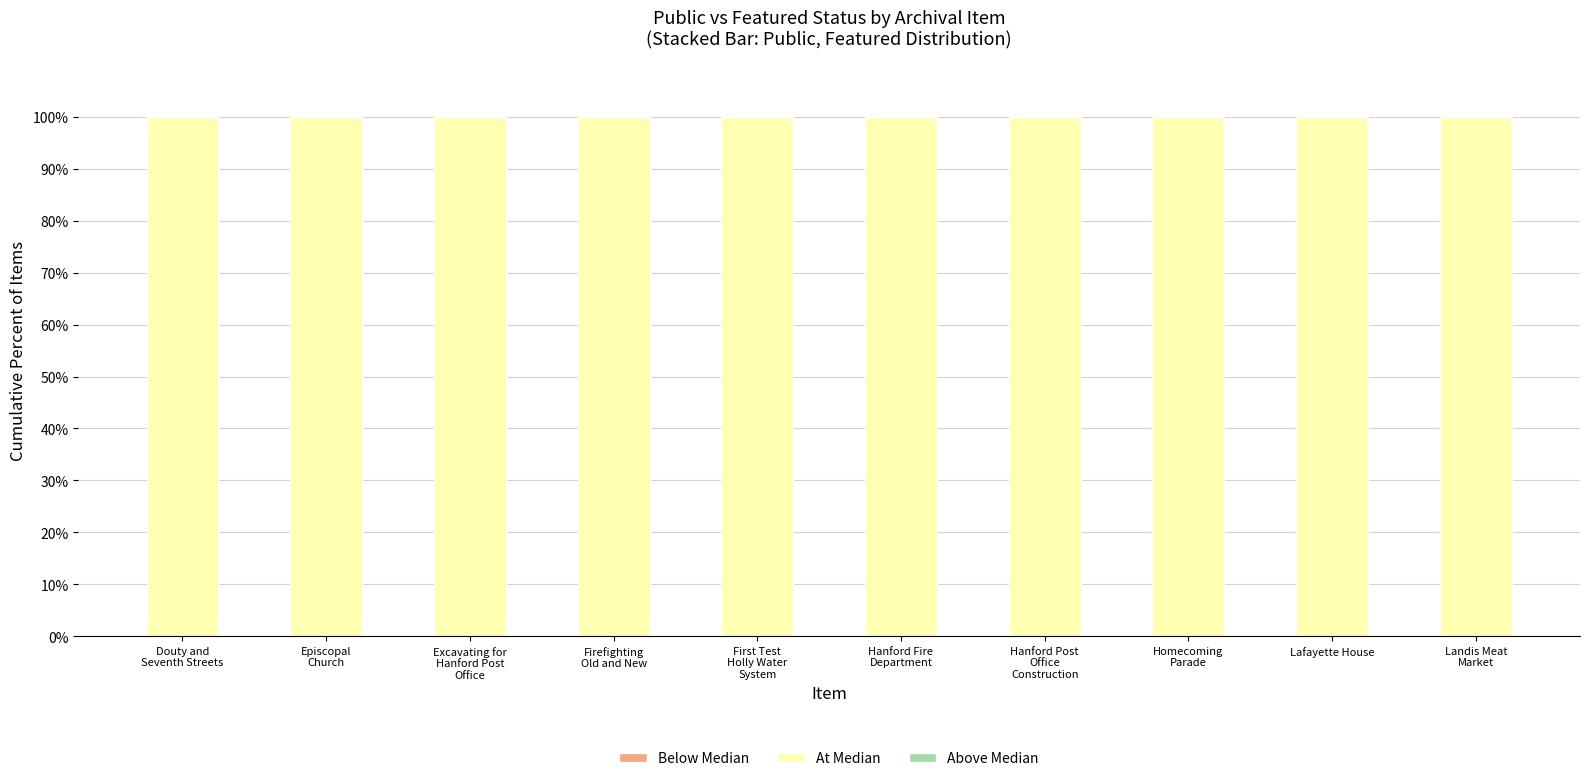

Which series has the largest range (max minus min)?

Below Median